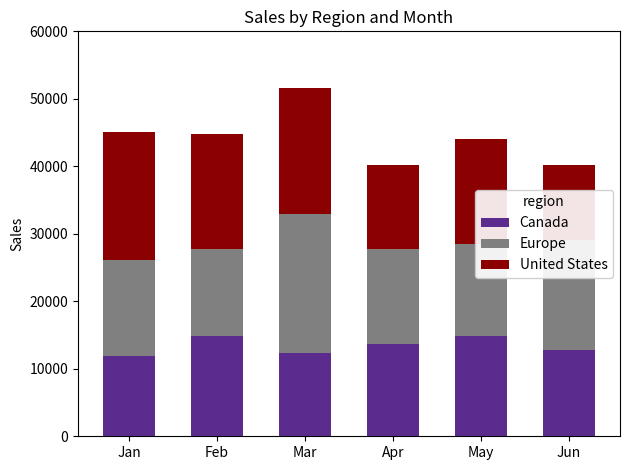

True or false: Canada has a value of 7938 at Jun.

False